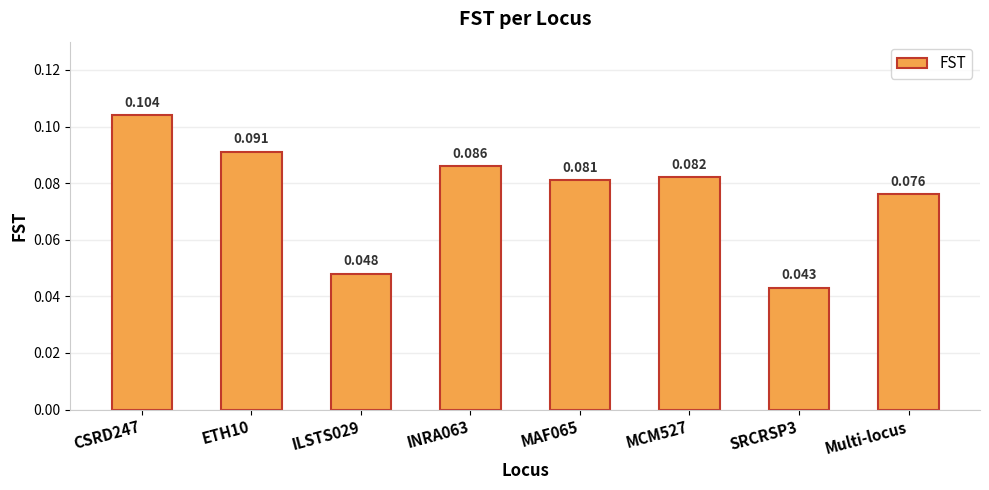

True or false: the data shows 0.1 at MAF065.

True